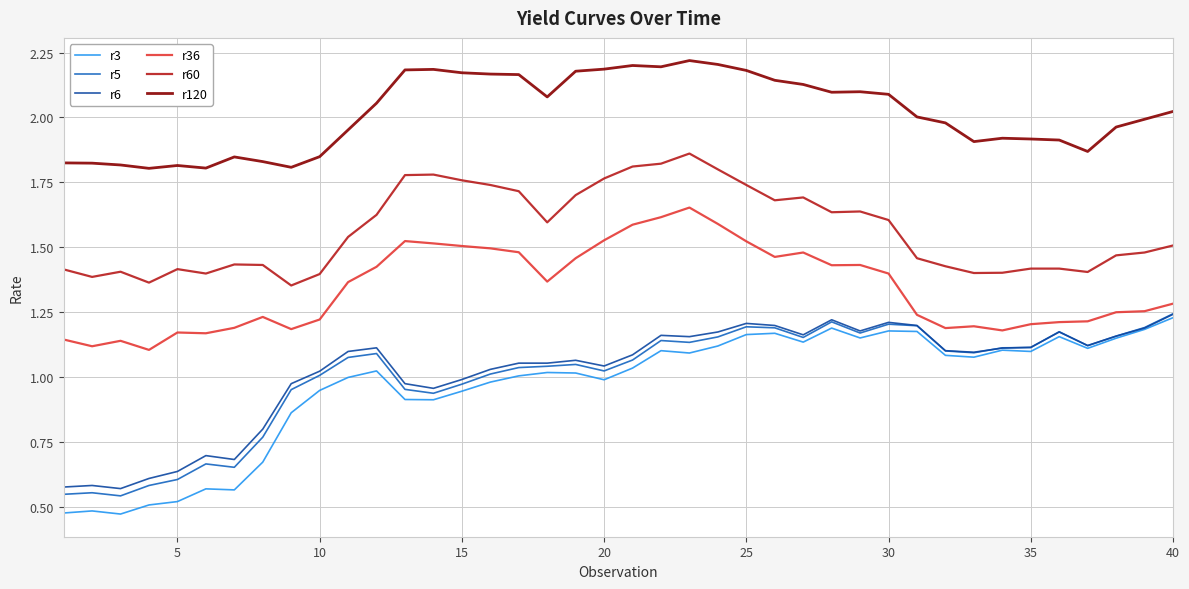

True or false: r36 and r120 intersect in this chart.

False